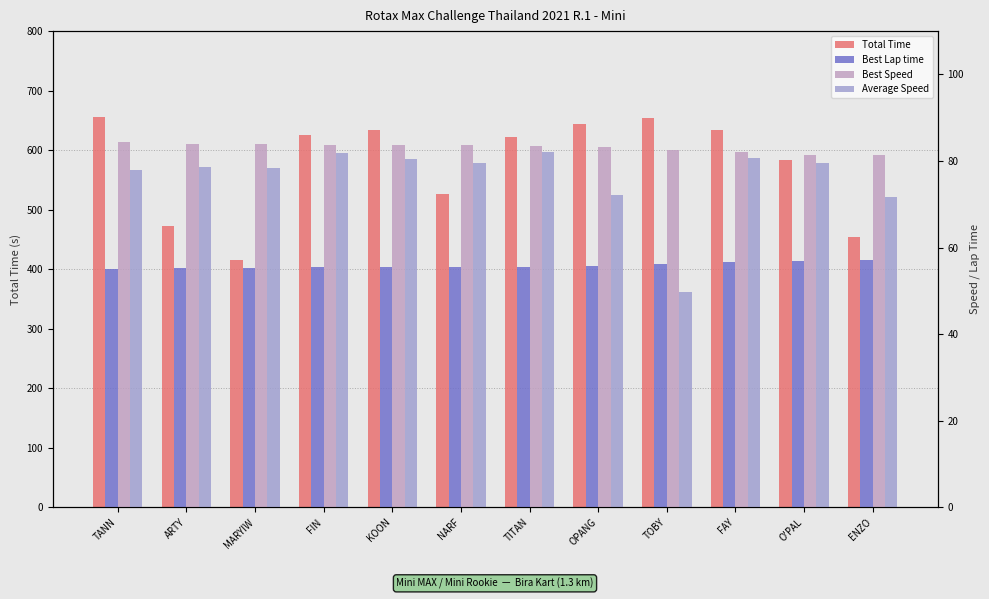

Reading left to right, what are all the values shown in this chart?

Total Time: TANN=655.8	ARTY=472.5	MARYIW=415.3	FIN=624.9	KOON=634.5	NARF=526.2	TITAN=622.7	OPANG=643.8	TOBY=654.1	FAY=633.7	O'PAL=583.7	ENZO=453.5
Best Lap time: TANN=55.0	ARTY=55.3	MARYIW=55.3	FIN=55.5	KOON=55.5	NARF=55.5	TITAN=55.6	OPANG=55.8	TOBY=56.3	FAY=56.6	O'PAL=57.0	ENZO=57.1
Best Speed: TANN=84.4	ARTY=84.0	MARYIW=84.0	FIN=83.7	KOON=83.7	NARF=83.6	TITAN=83.5	OPANG=83.3	TOBY=82.5	FAY=82.1	O'PAL=81.5	ENZO=81.4
Average Speed: TANN=77.9	ARTY=78.6	MARYIW=78.3	FIN=81.8	KOON=80.5	NARF=79.4	TITAN=82.0	OPANG=72.1	TOBY=49.7	FAY=80.6	O'PAL=79.6	ENZO=71.7